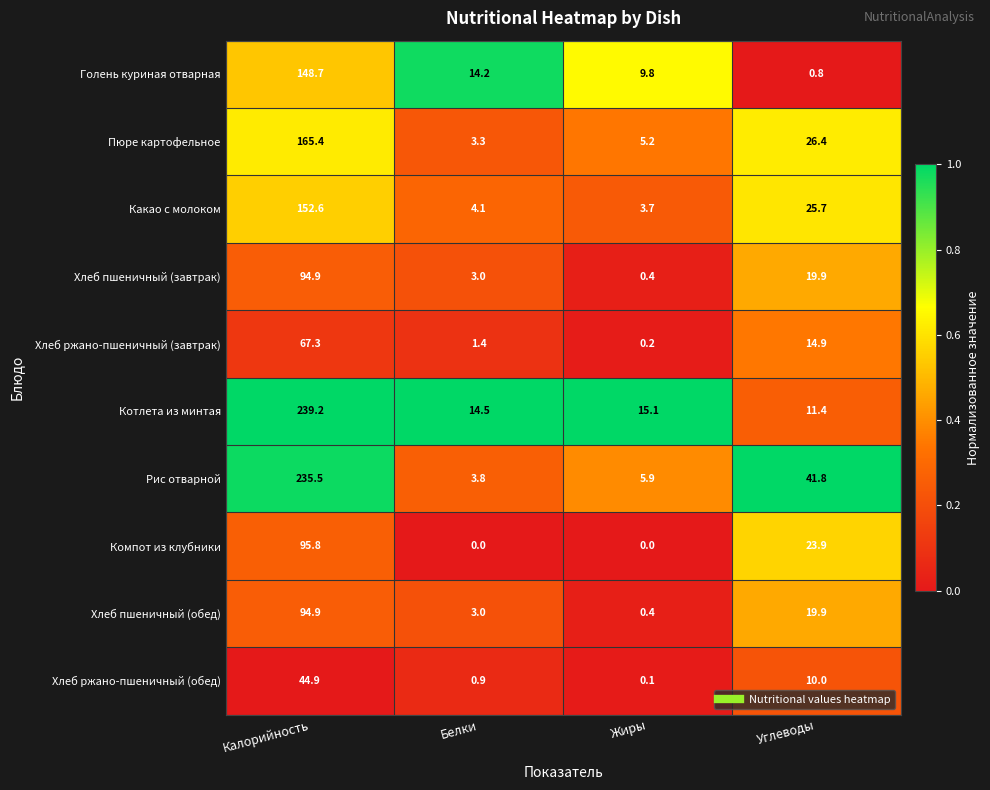

Which category has the highest value across all series?

Калорийность